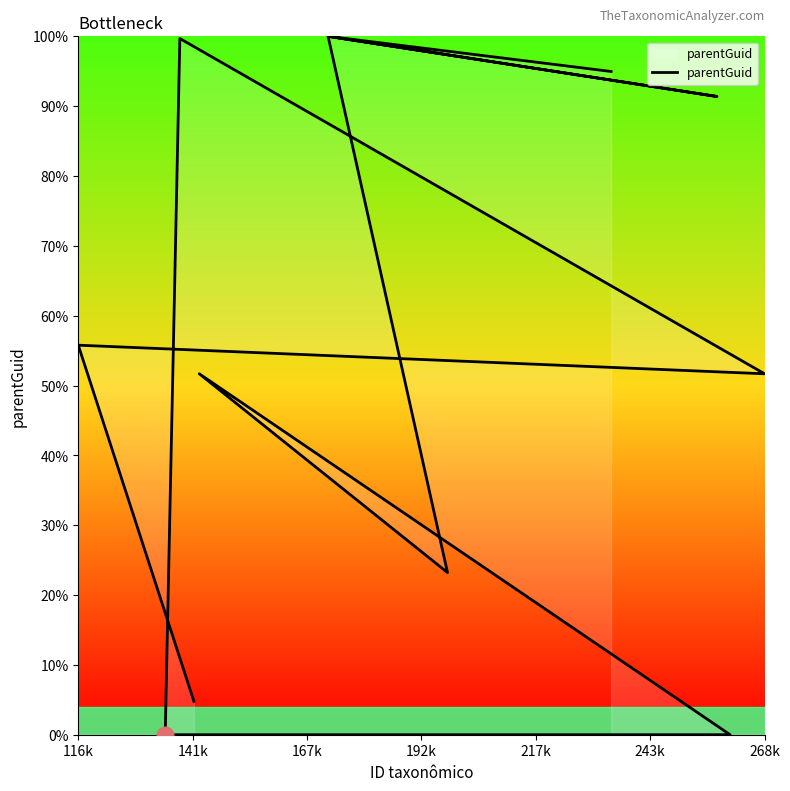

How many distinct data groups are displayed?

1